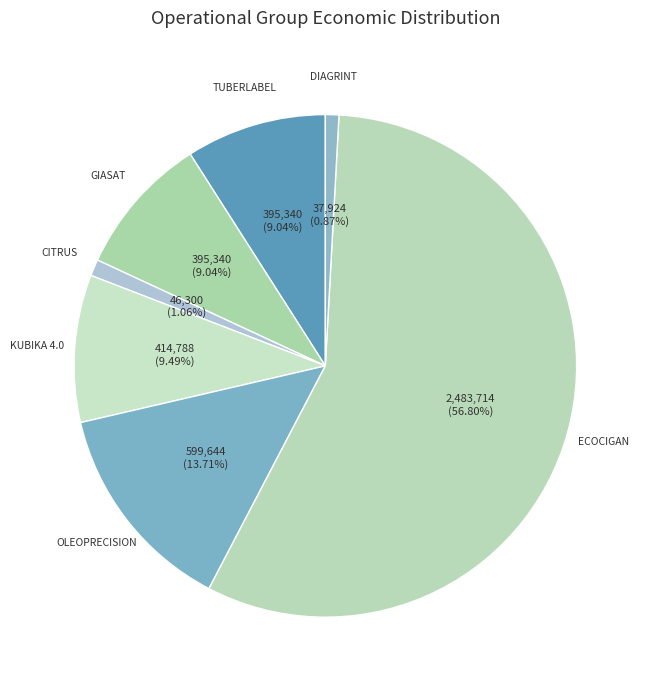

Is there a majority slice in this chart?

Yes